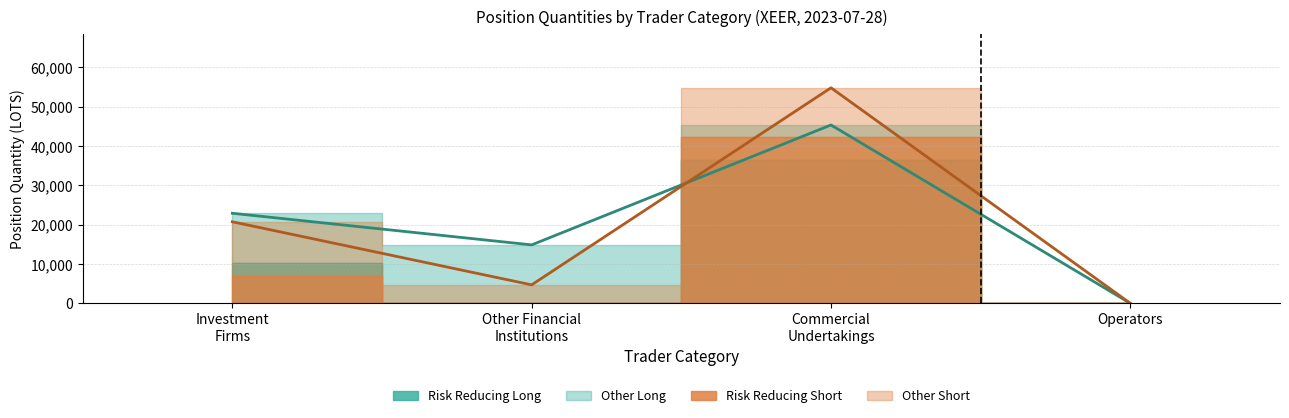

Reading left to right, list all the values displayed in this chart.

Total Long: 22902.0	14861.0	45350.1	0.0
Total Short: 20737.0	4697.0	54809.8	0.0